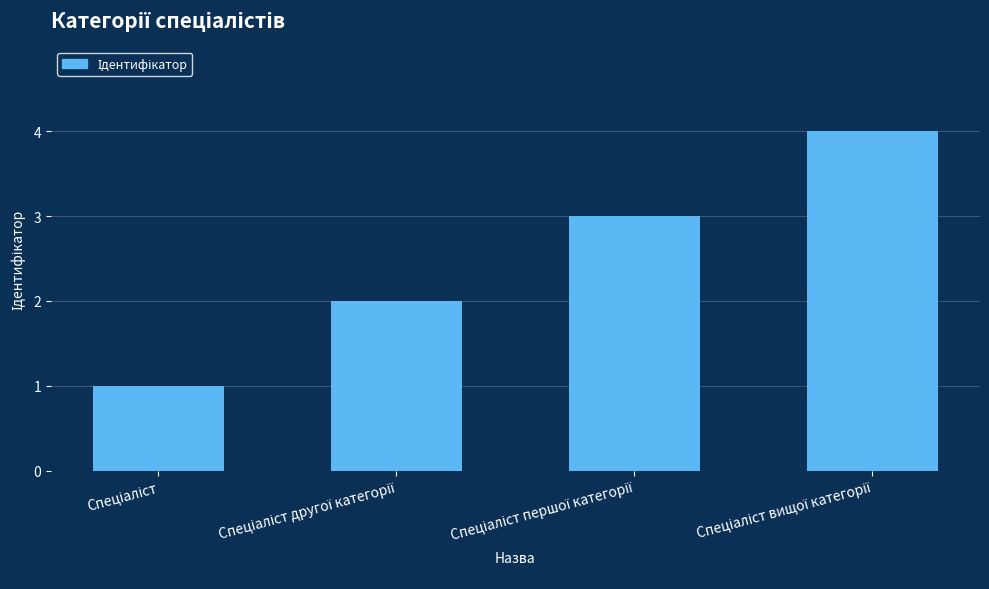

What is the difference between the maximum and minimum values?

3